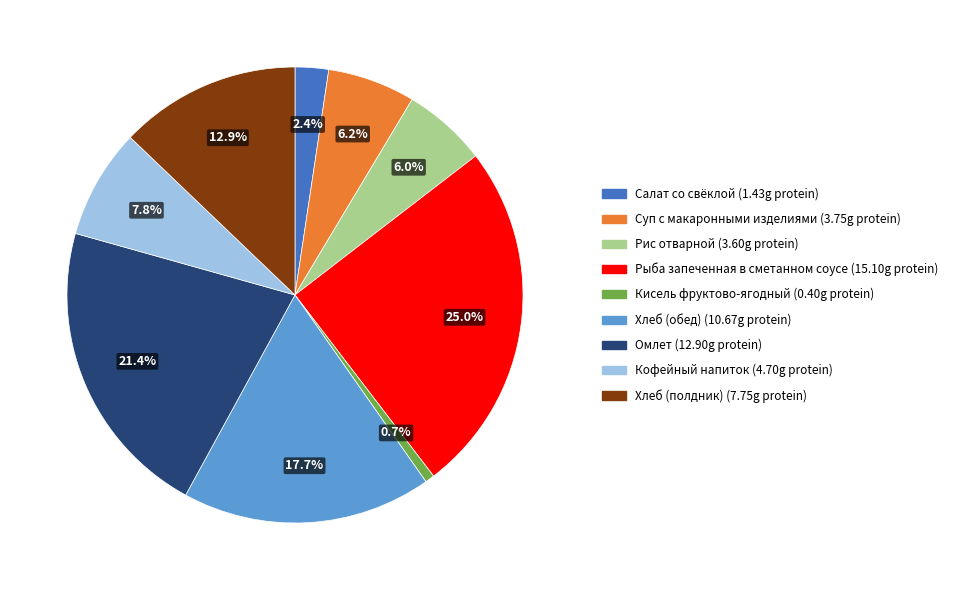

How many slices are in this pie chart?

9